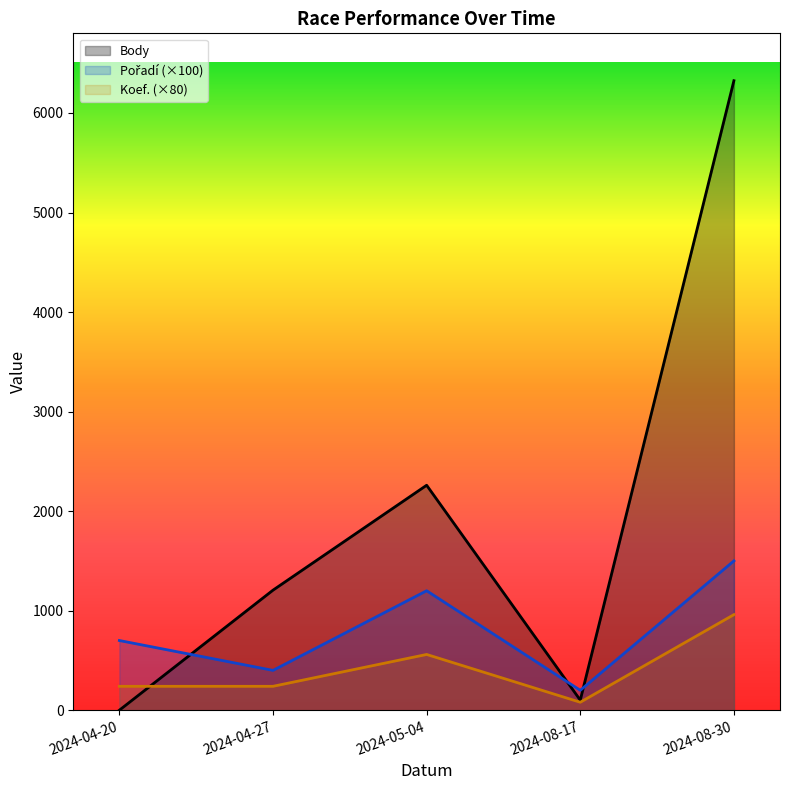

At which label is Koef. closest to 520?

2024-05-04